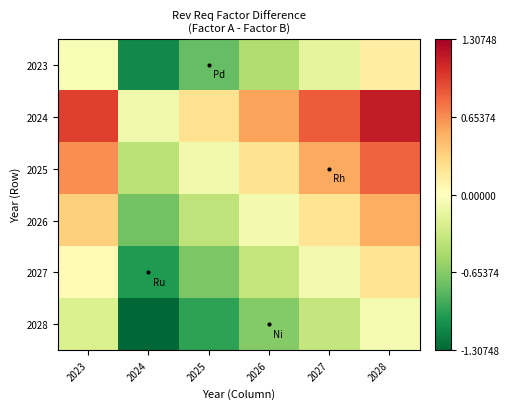

Which has a higher value, 2026 or 2024?

2026